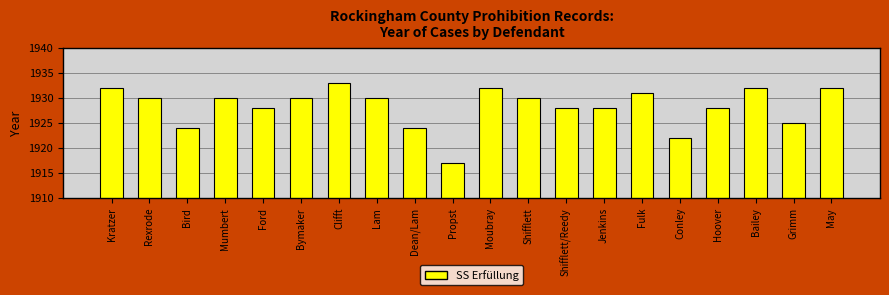

At which label does the data first exceed 1930?

Kratzer